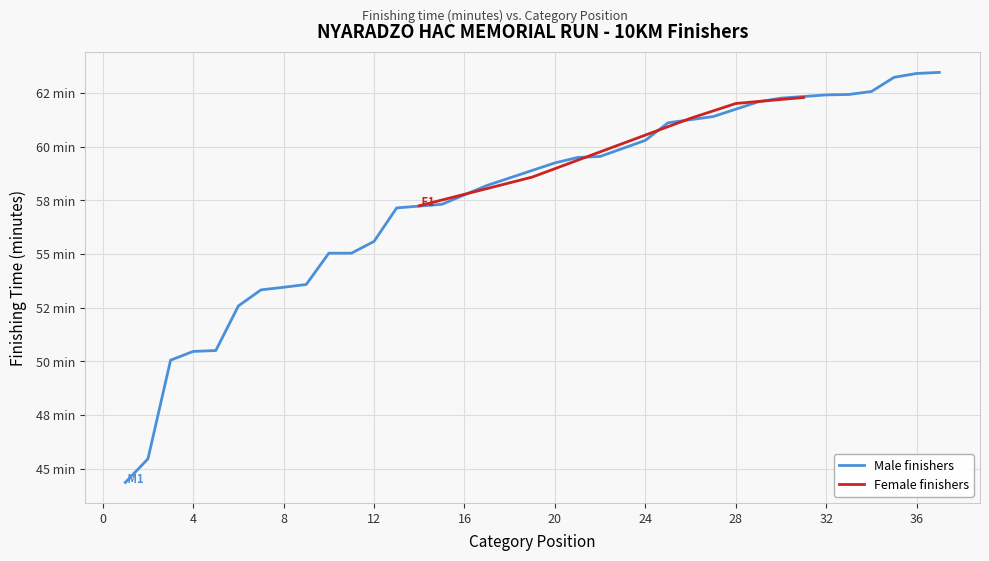

Between 5 and 25, which is larger?

25